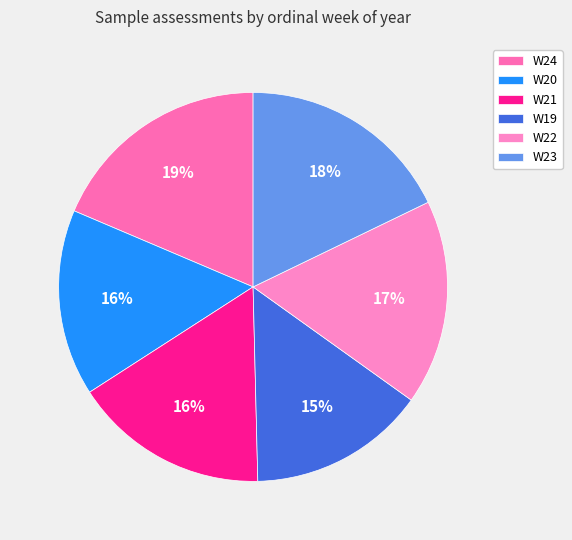

Rank the categories by value from highest to lowest.

W24, W23, W22, W21, W20, W19